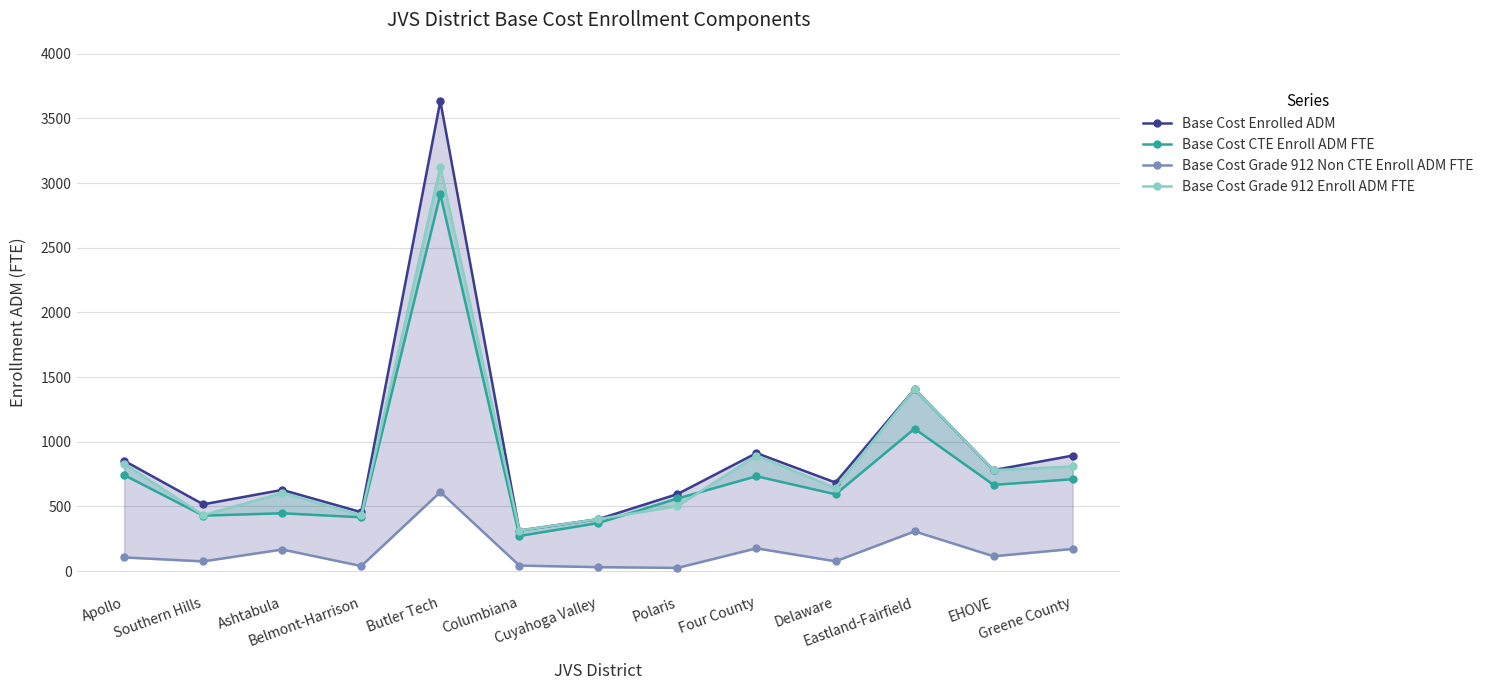

List the series in order of their peak value, lowest first.

Base Cost Grade 912 Non CTE Enroll ADM FTE, Base Cost CTE Enroll ADM FTE, Base Cost Grade 912 Enroll ADM FTE, Base Cost Enrolled ADM